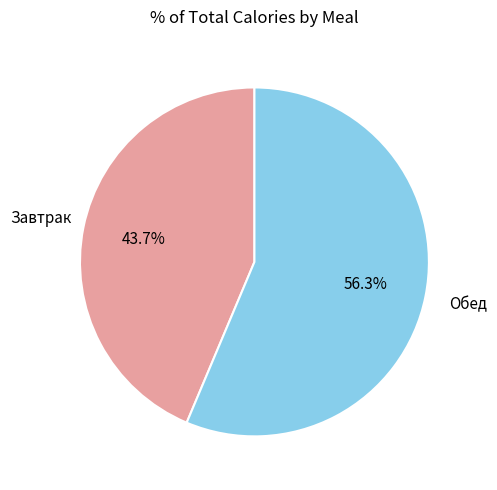

How many slices are in this pie chart?

2